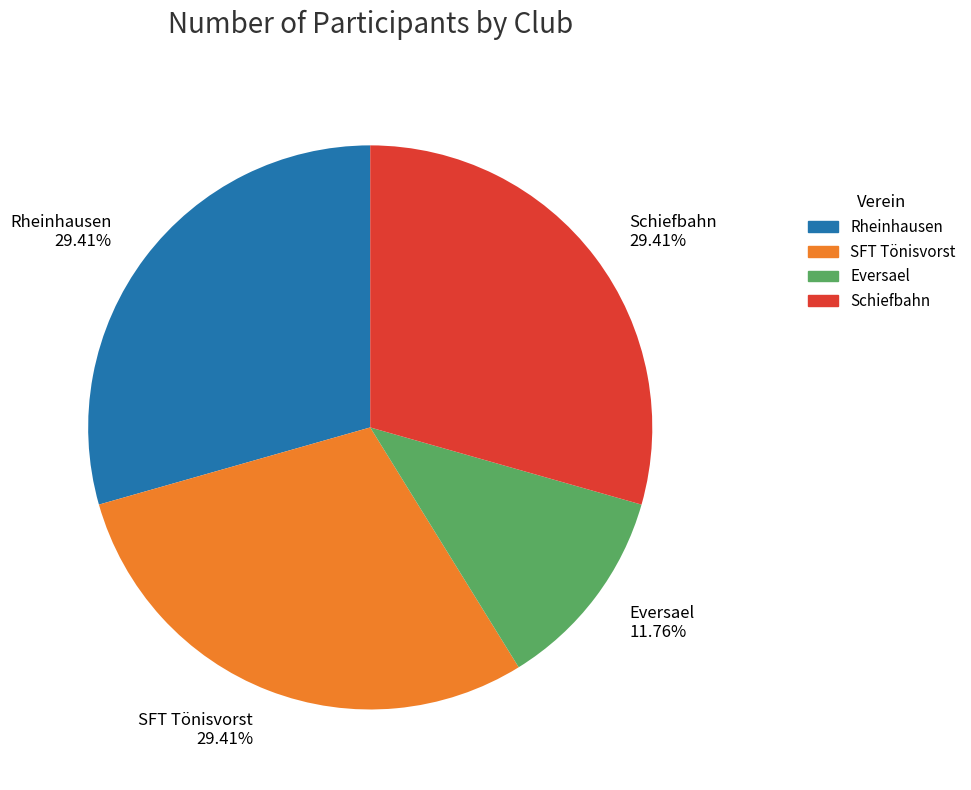

What percentage is the Schiefbahn slice, to the nearest percent?

29%